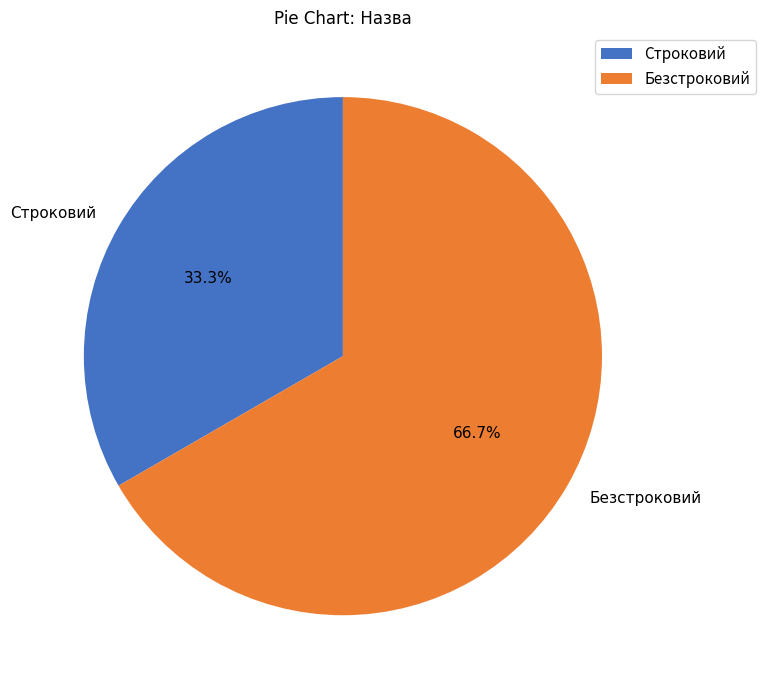

Which slice represents more than half of the pie?

Безстроковий